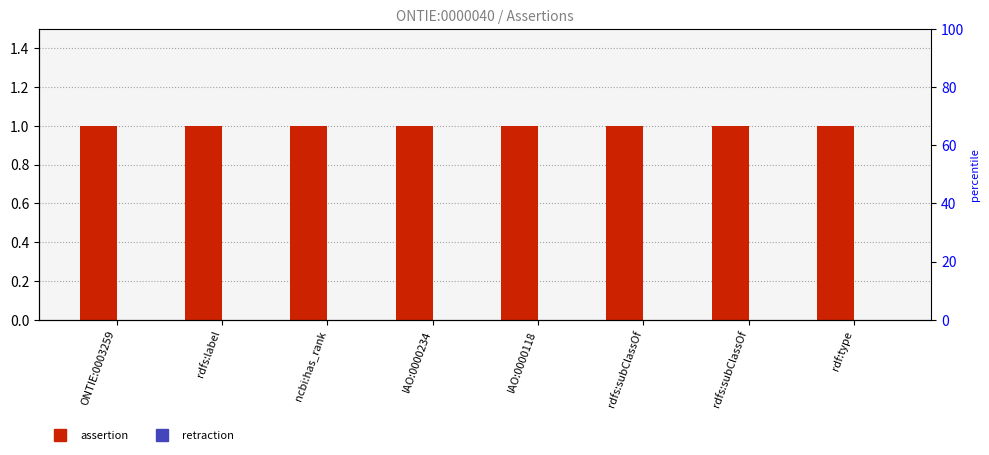

Which series has the widest spread of values?

assertion